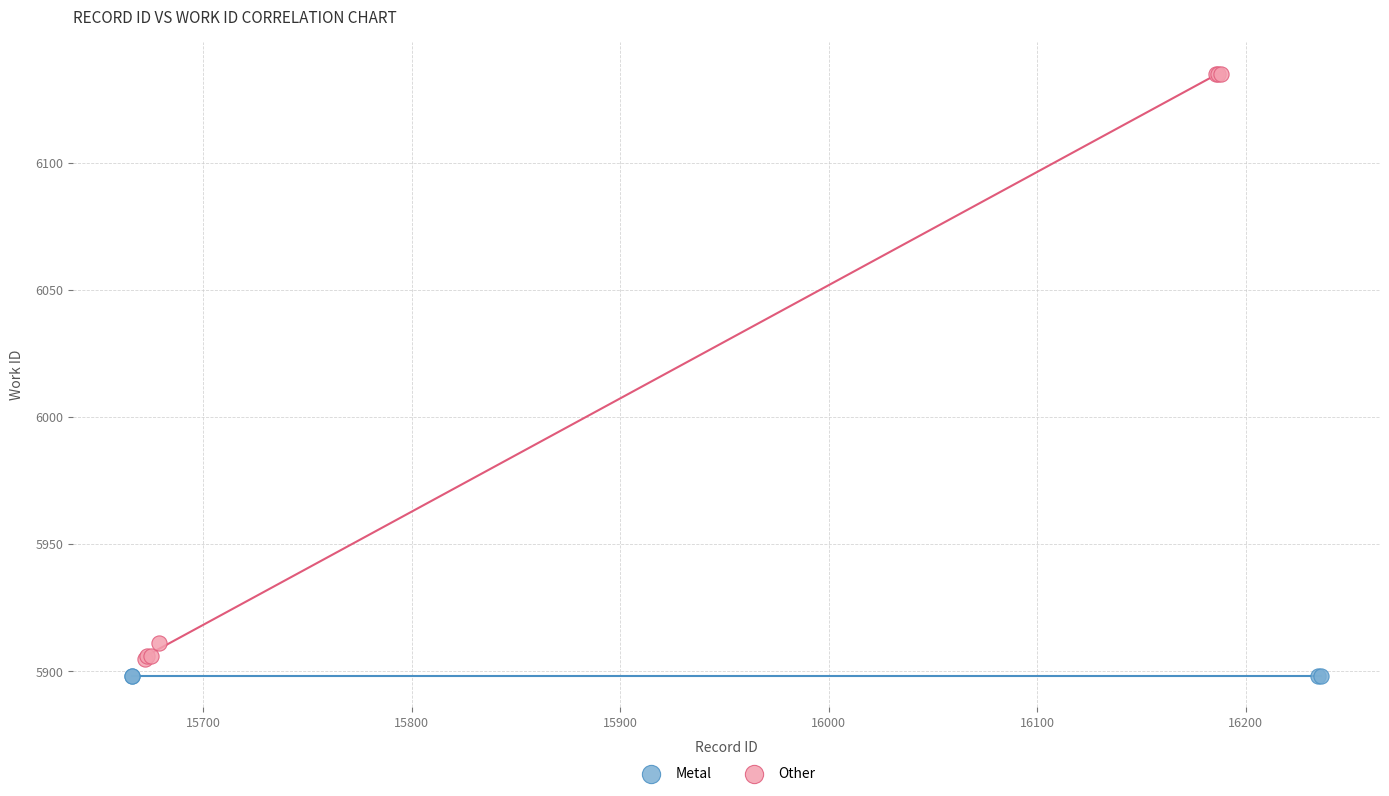

Which series reaches the maximum Y coordinate?

Other